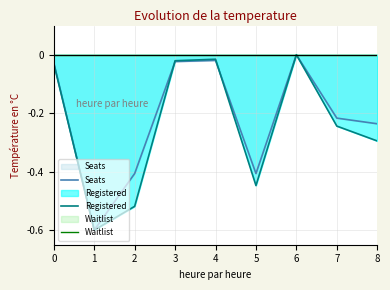

The value of Seats at 1 is -0.9. True or false?

False